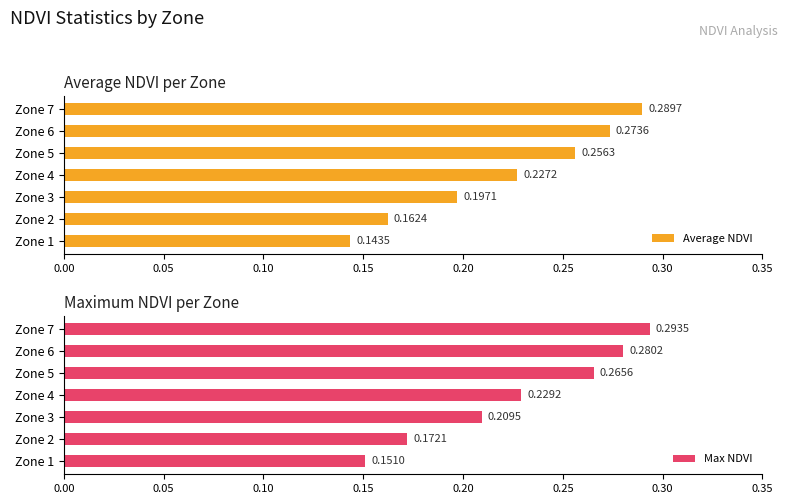

The Average NDVI series shows 0.2 at 0.05. True or false?

True